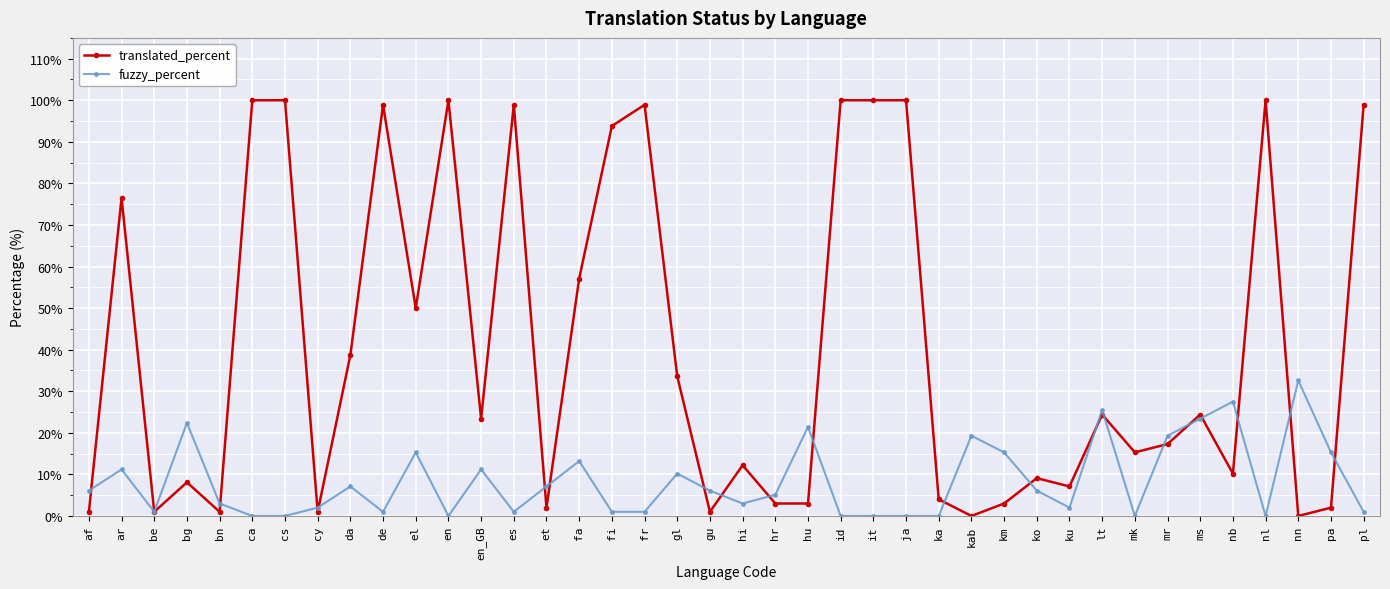

How many values in the translated_percent series are below 23?

20